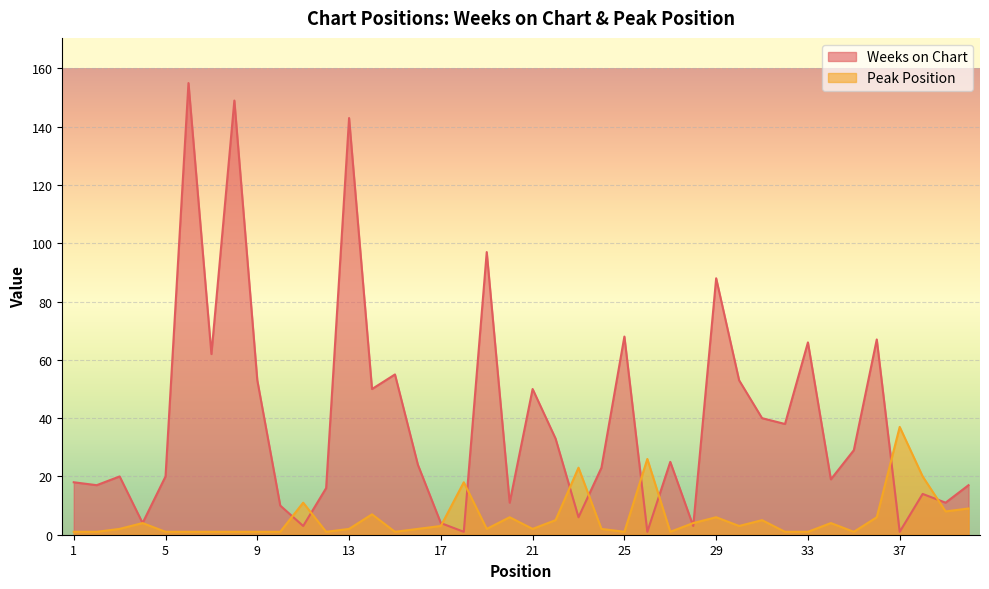

List the labels in order of Weeks on Chart value, smallest first.

18, 26, 37, 11, 28, 4, 17, 23, 10, 20, 39, 38, 12, 2, 40, 1, 34, 3, 5, 24, 16, 27, 35, 22, 32, 31, 14, 21, 9, 30, 15, 7, 33, 36, 25, 29, 19, 13, 8, 6